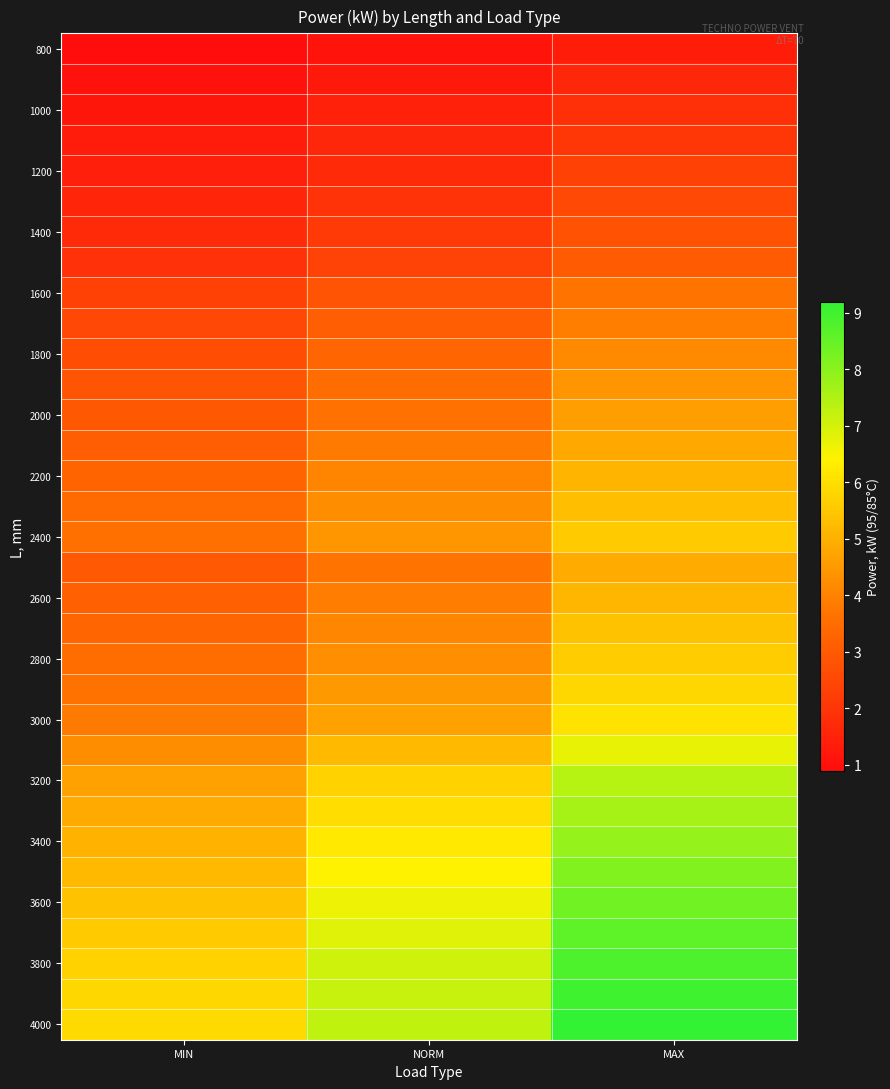

Between NORM and MAX, which is larger?

MAX